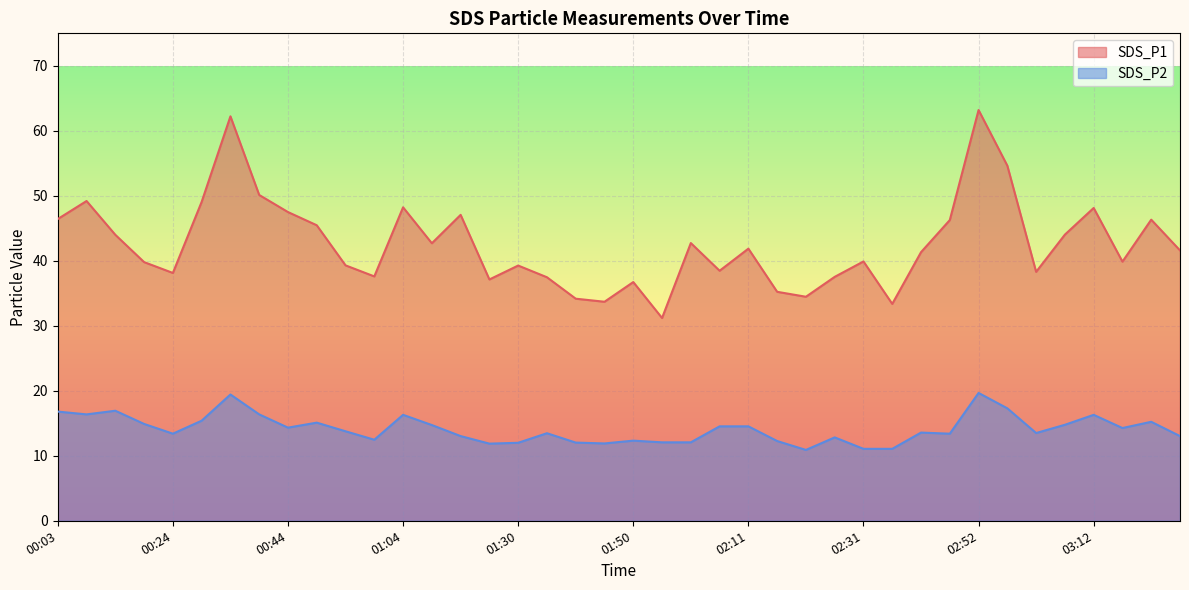

At which category is the sum across all series the highest?

02:52